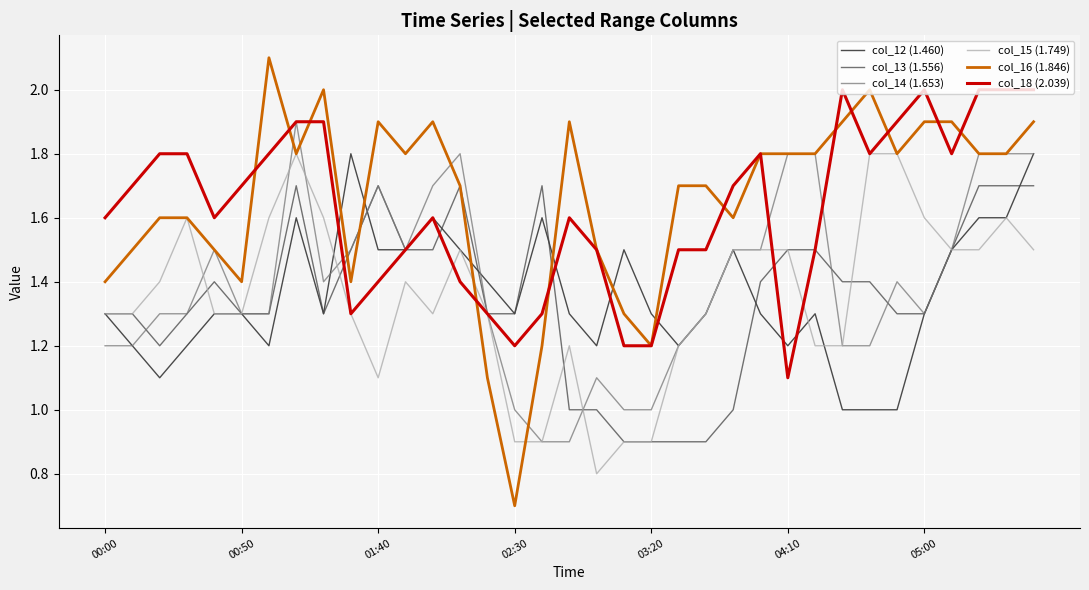

What is the average value of the col_14 (1.653) series?

1.4